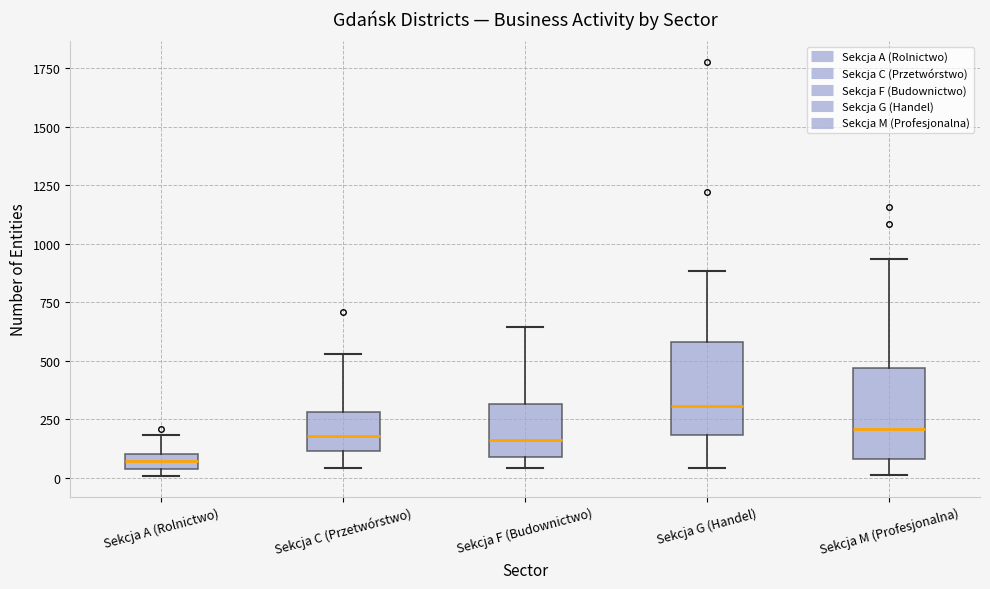

Where does the lower whisker of the box for Sekcja C (Przetwórstwo) end on the y-axis? The values are not printed on the chart, so give them approximately, as read against the axis.

50